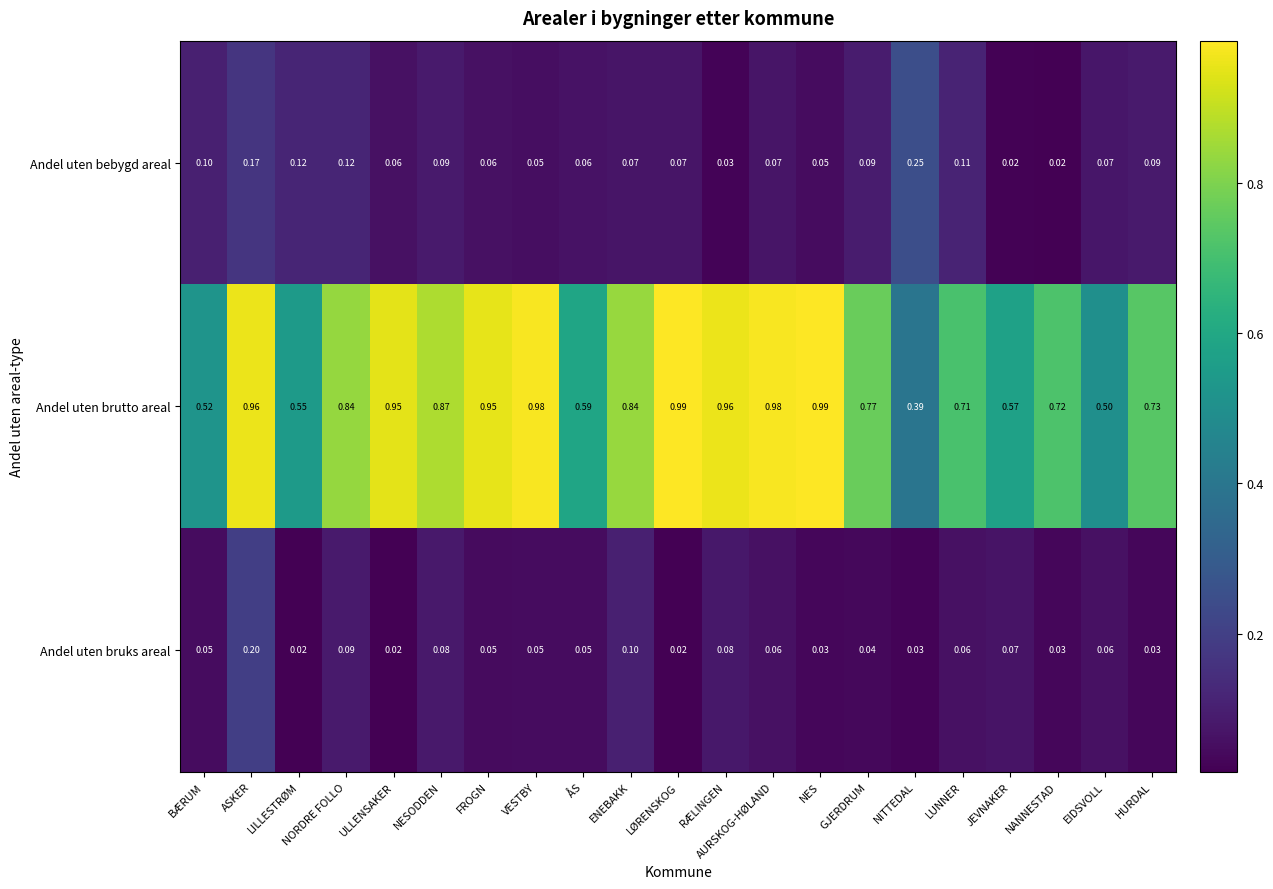

At which category is the sum across all series the highest?

ASKER